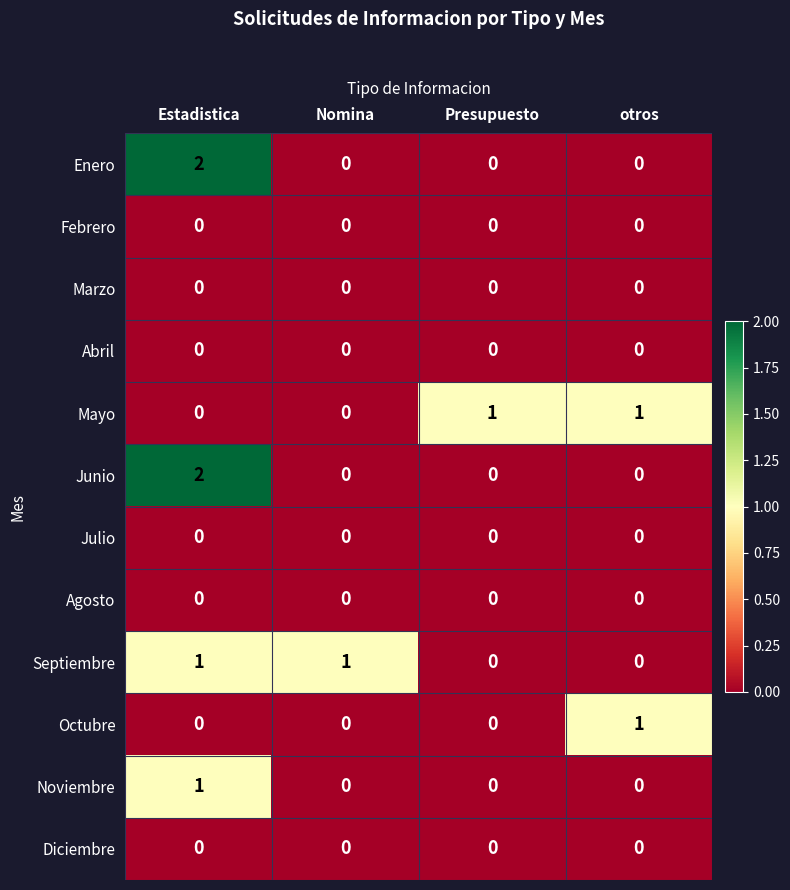

What is the total value across all series at Estadistica?

6